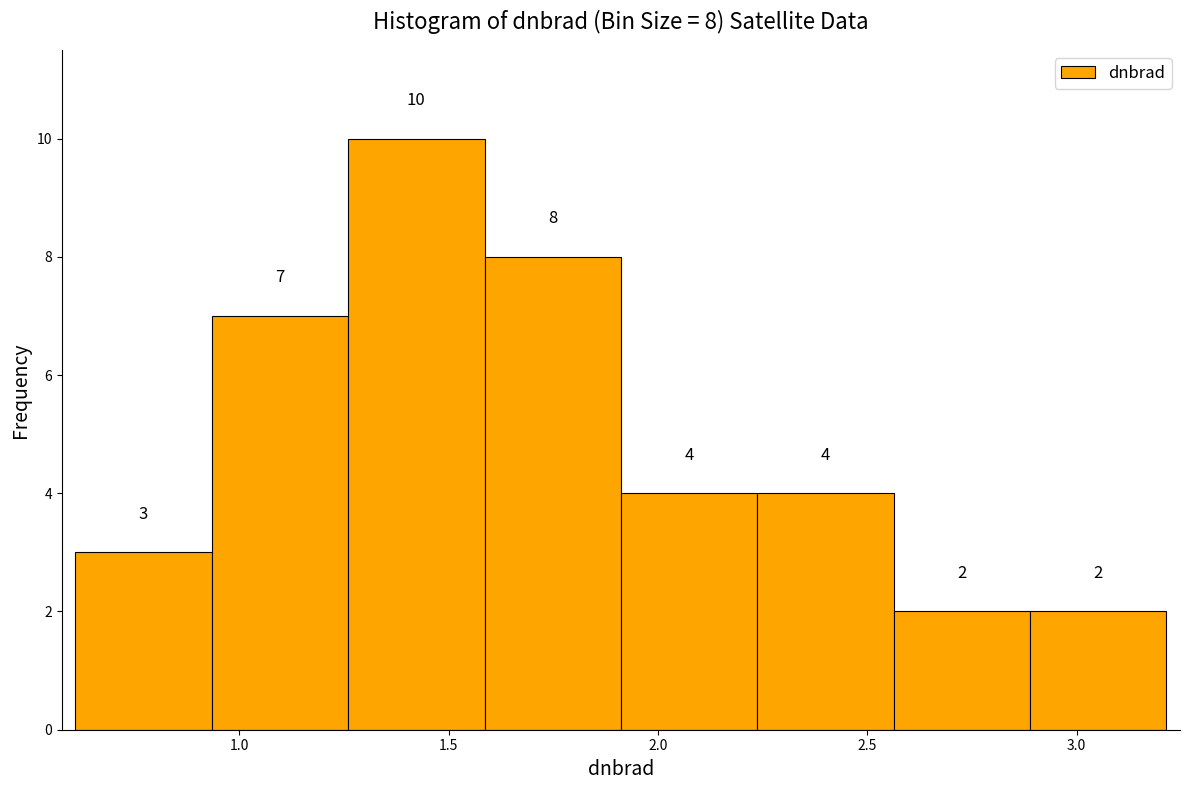

Over which range of the x-axis is the bar tallest?

1.25 to 1.60